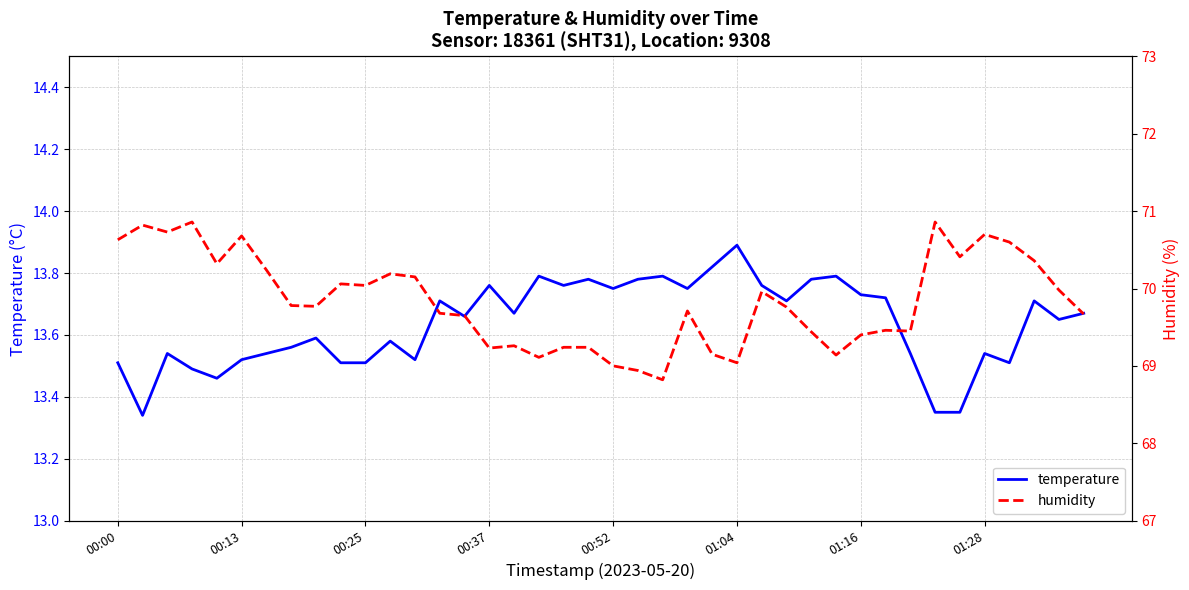

Which series has the largest total across all categories?

humidity